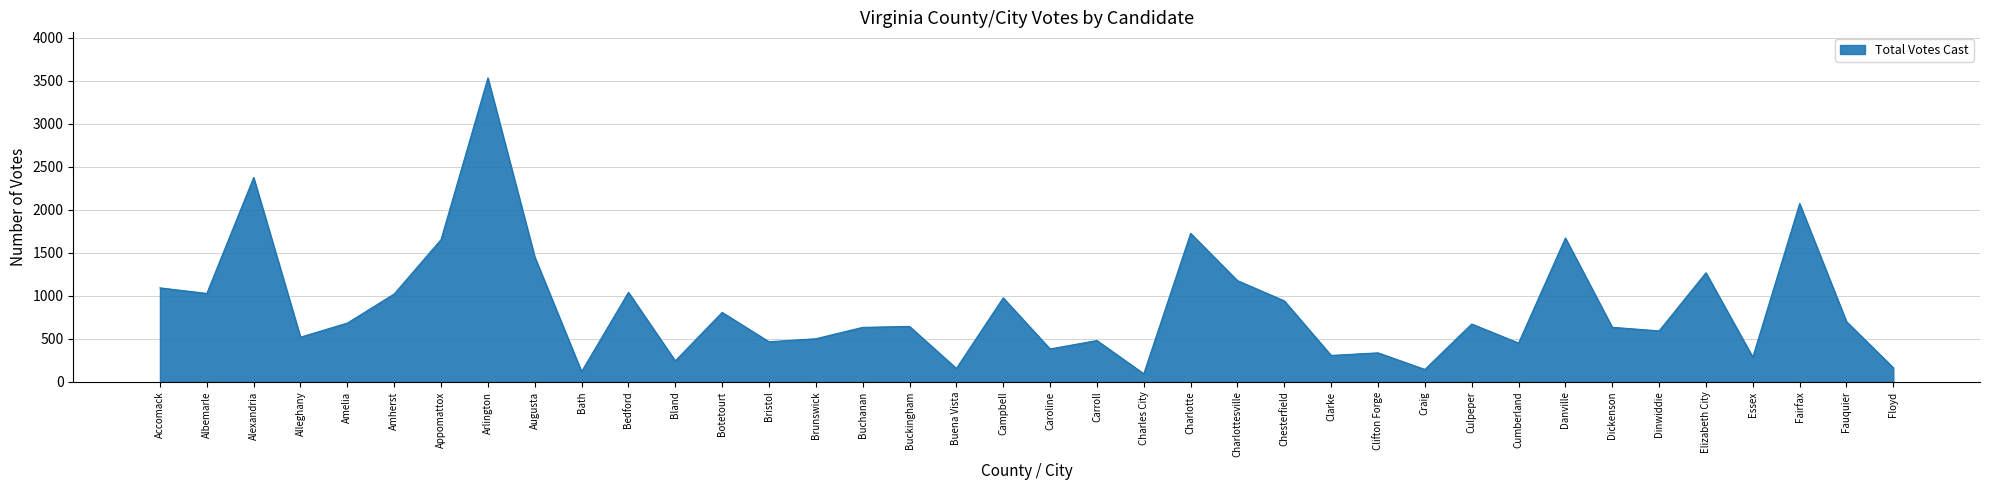

At which category does the chart reach its peak across all series?

Arlington